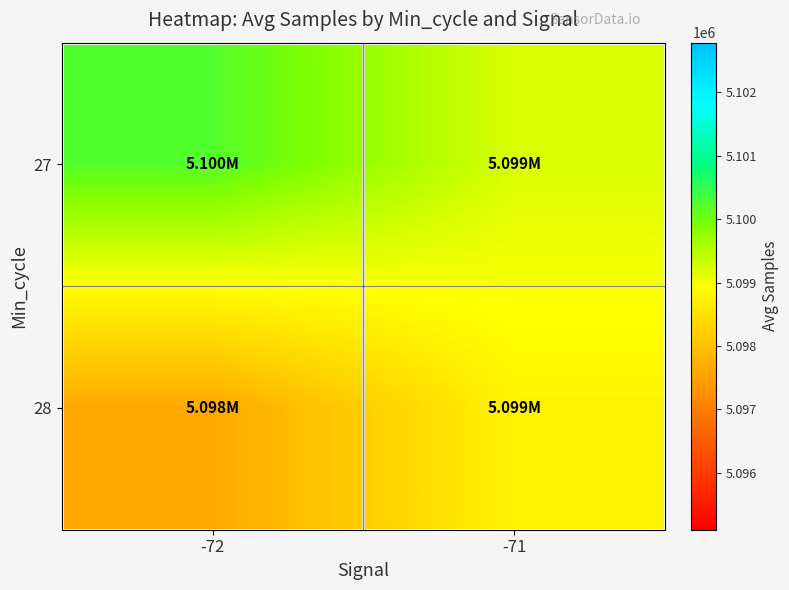

What is the difference between the highest and lowest values at -71?

462.4